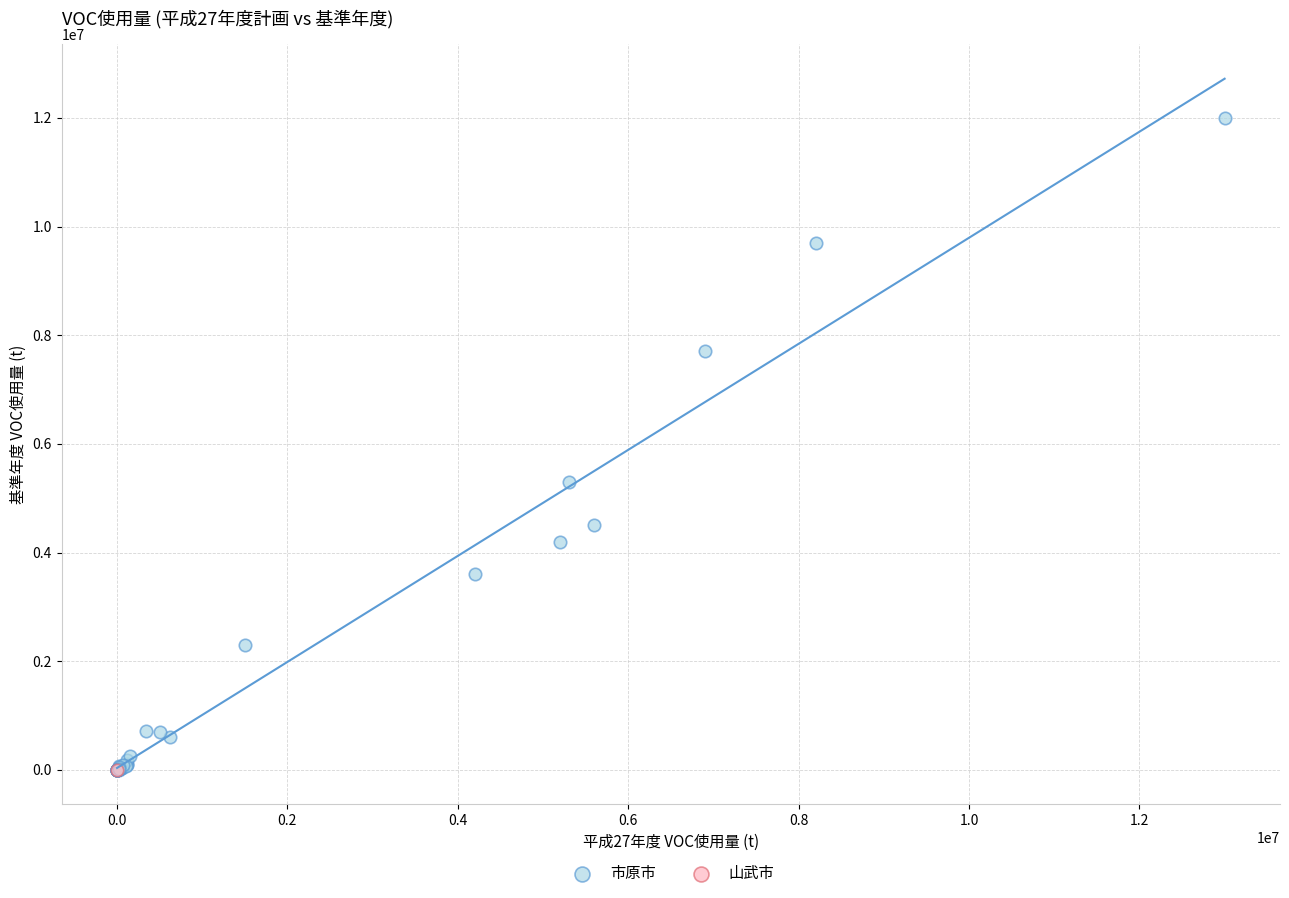

What are all the series names shown in the legend?

市原市, 山武市